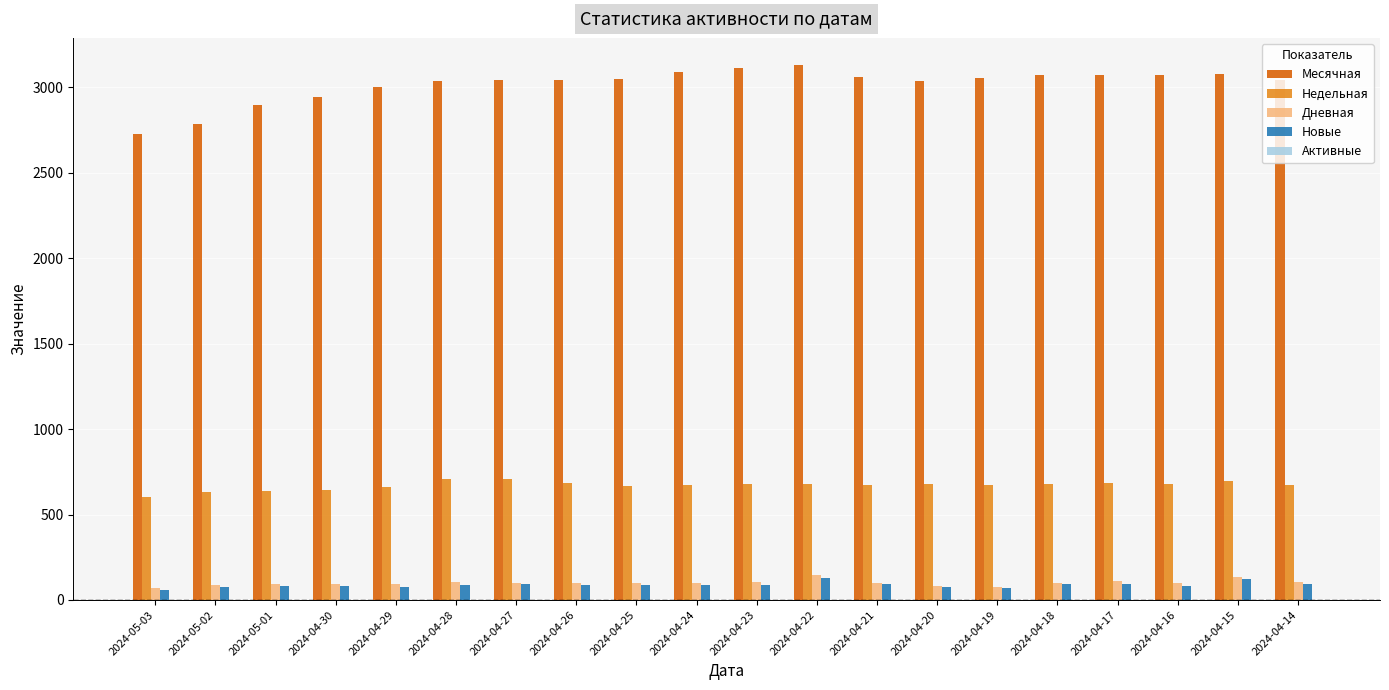

Between 2024-05-03 and 2024-04-28, which series saw the biggest shift?

Месячная